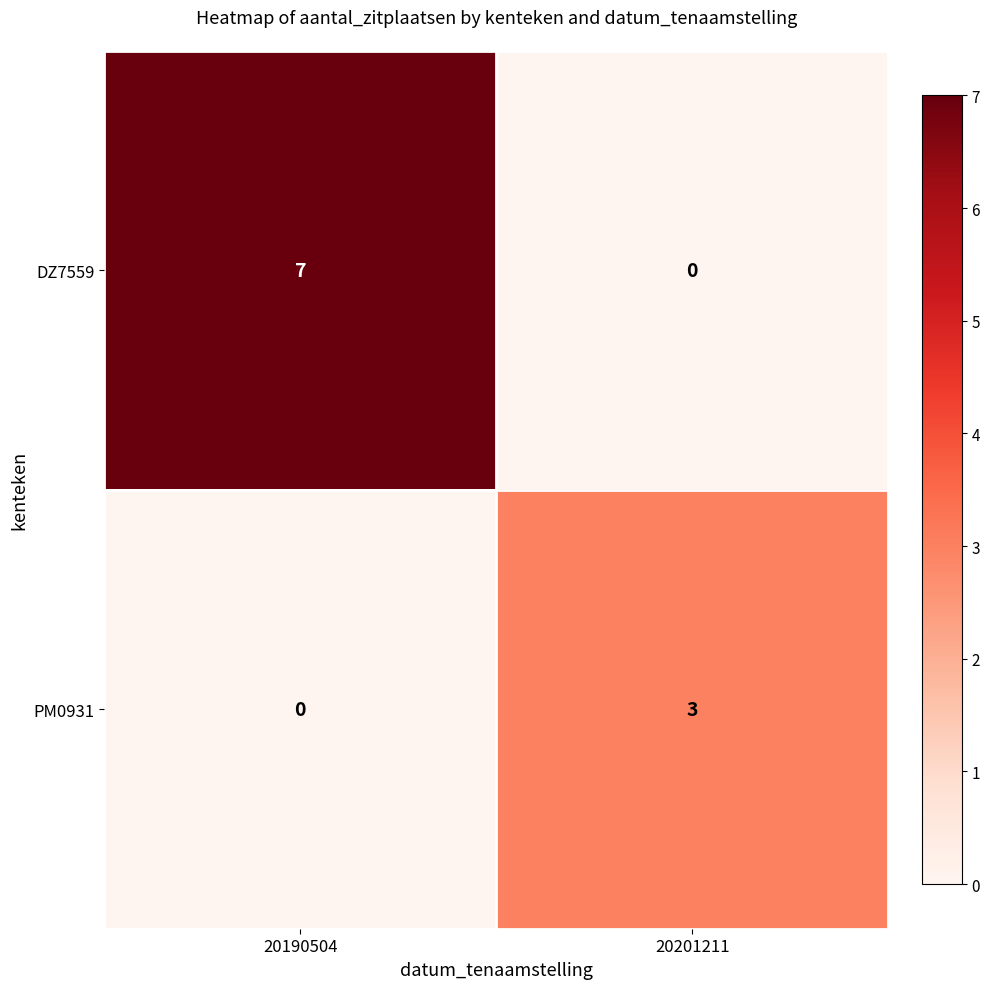

How many values in the PM0931 series are below 3?

1